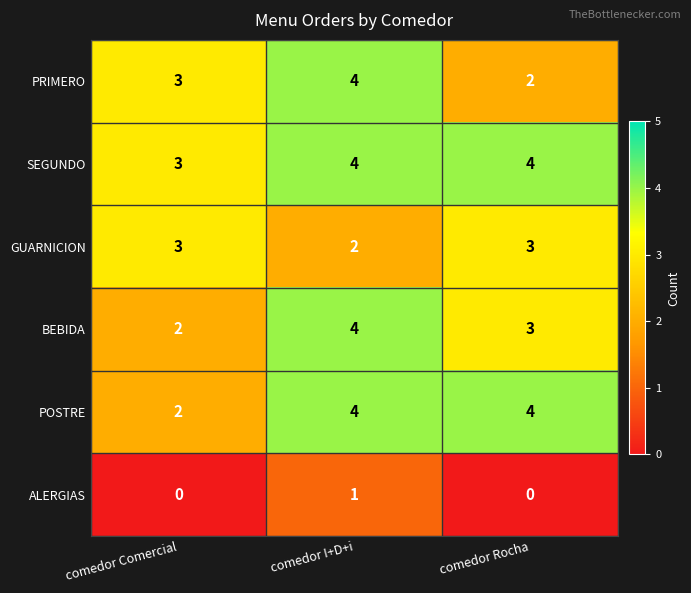

What is the average value of the PRIMERO series?

3